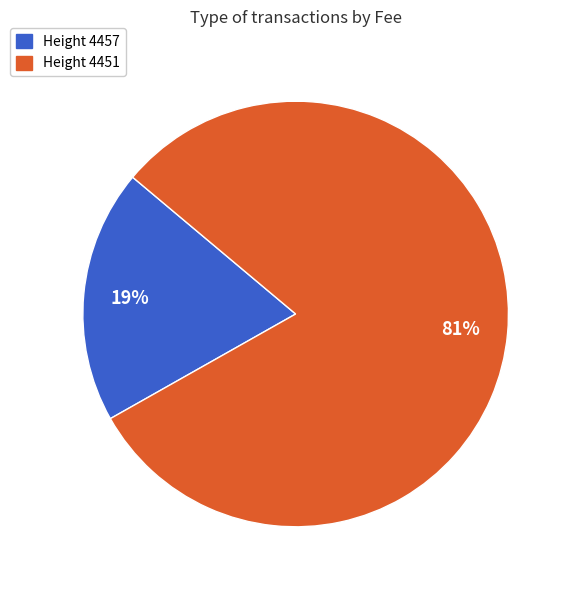

Which slice represents more than half of the pie?

Height 4451